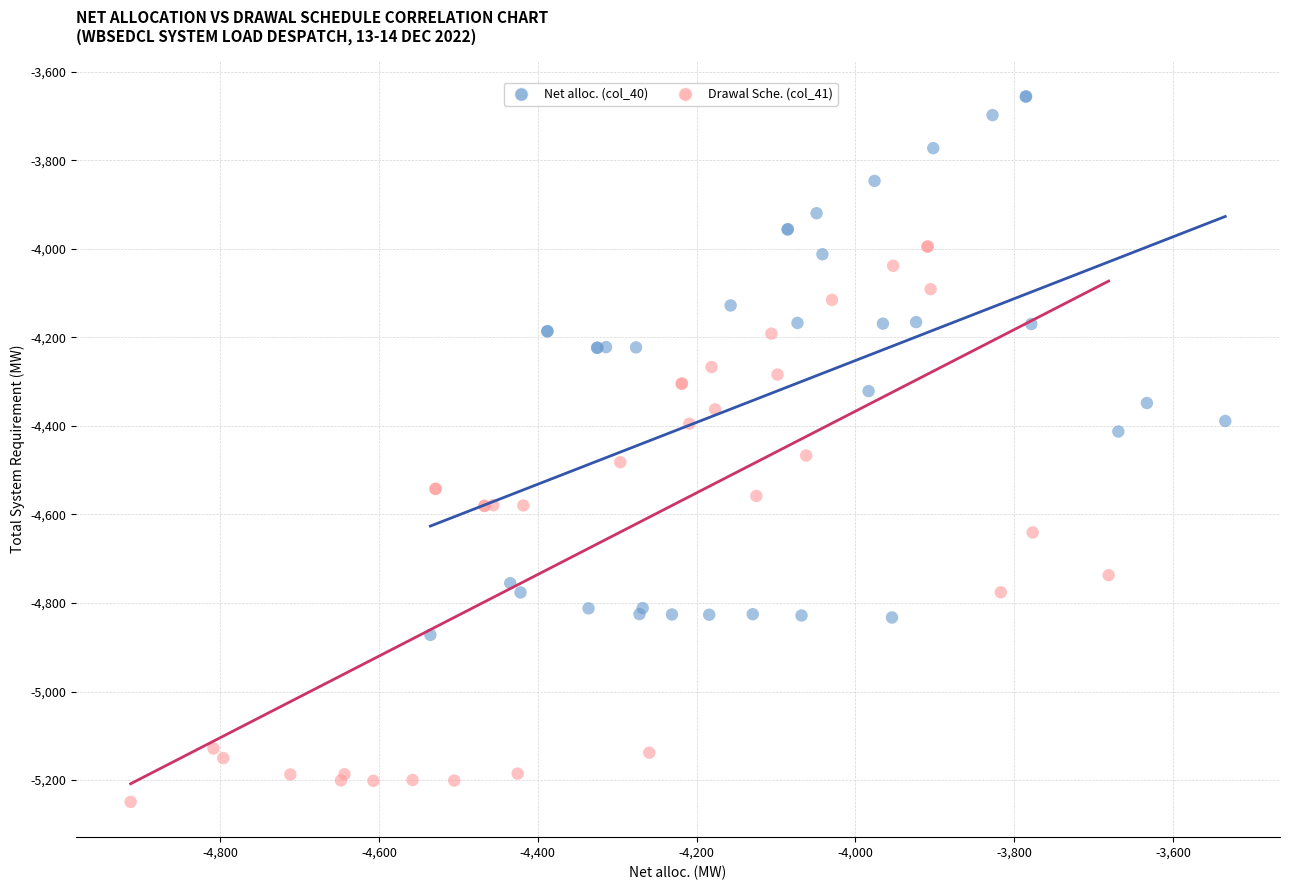

What are all the series names shown in the legend?

Net alloc. (col_40), Drawal Sche. (col_41)